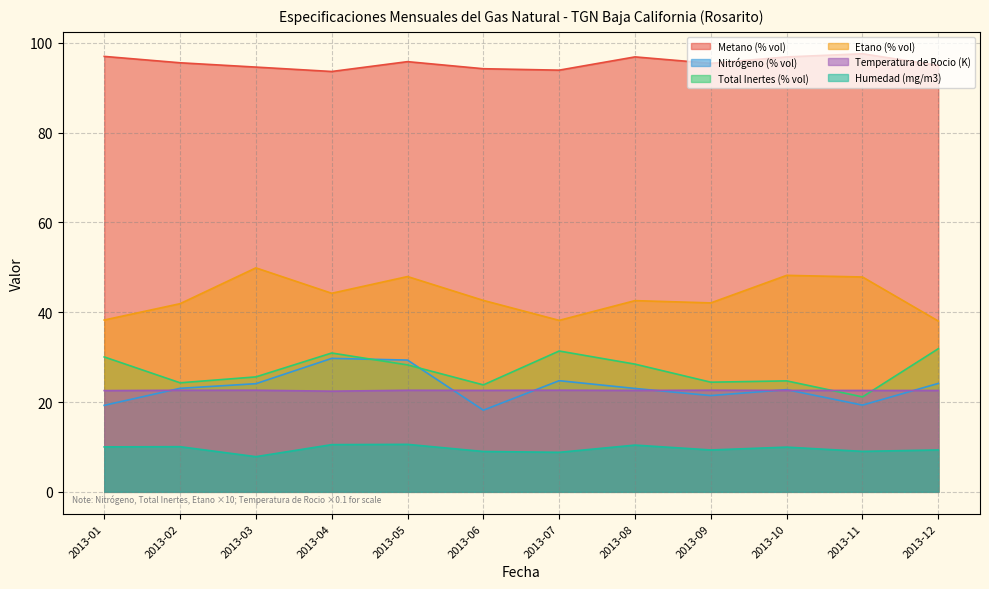

What is the sum of all Metano (% vol) values?

1146.3